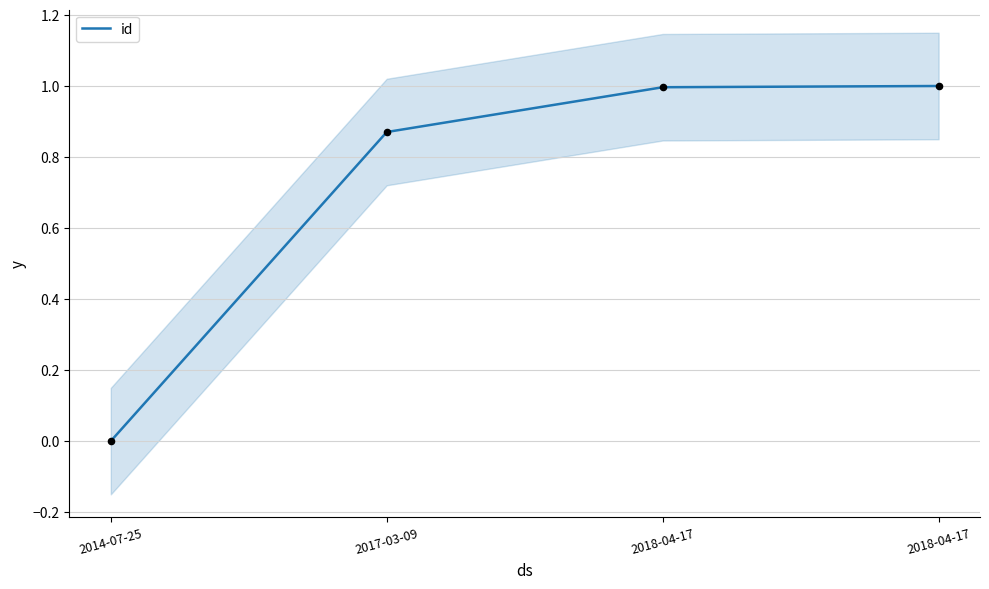

What is the change in value from 2014-07-25 to 2018-04-17?

+1.0